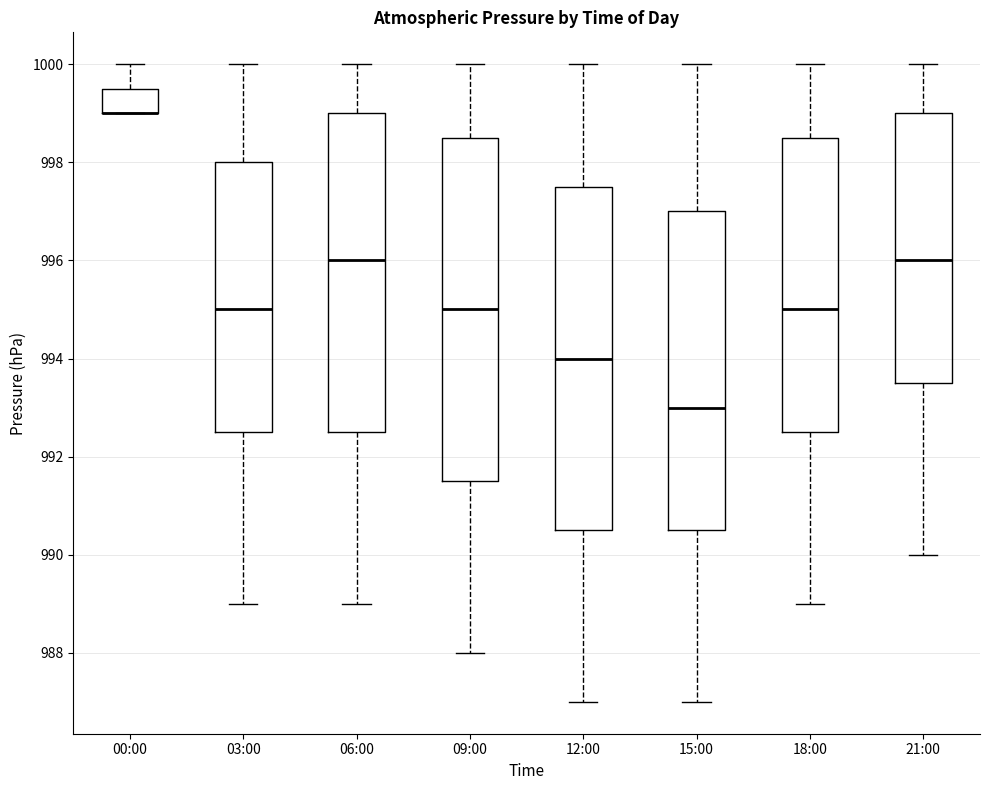

Reading left to right, read every box against the y-axis: the position of its median line, the range the box covers, and the ends of its whiskers. The values are not printed on the chart, so give them approximately, as read against the axis.

00:00: median 999.0 (drawn on the box's lower edge), box 999.0 to 999.6, whiskers 999.0 to 1000.0
03:00: median 995.0, box 992.6 to 998.0, whiskers 989.0 to 1000.0
06:00: median 996.0, box 992.6 to 999.0, whiskers 989.0 to 1000.0
09:00: median 995.0, box 991.6 to 998.6, whiskers 988.0 to 1000.0
12:00: median 994.0, box 990.6 to 997.6, whiskers 987.0 to 1000.0
15:00: median 993.0, box 990.6 to 997.0, whiskers 987.0 to 1000.0
18:00: median 995.0, box 992.6 to 998.6, whiskers 989.0 to 1000.0
21:00: median 996.0, box 993.6 to 999.0, whiskers 990.0 to 1000.0